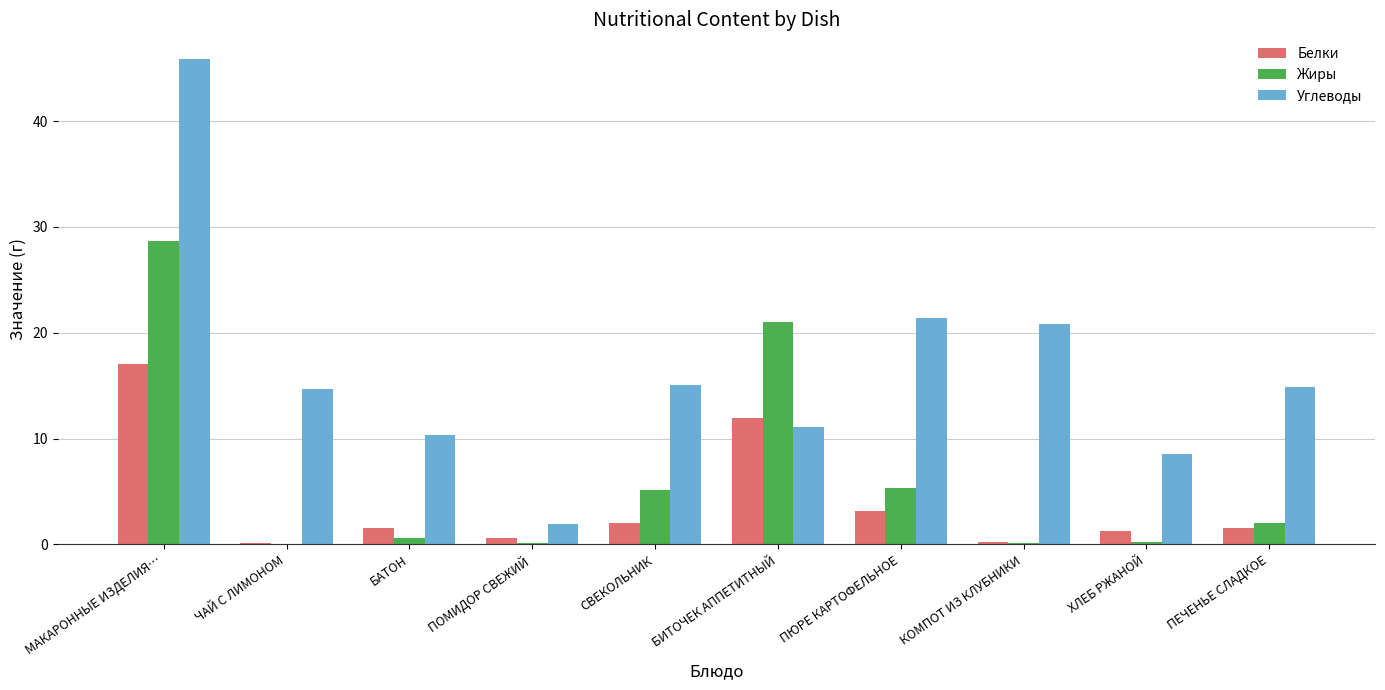

Which category has the highest value in the Белки series?

МАКАРОННЫЕ ИЗДЕЛИЯ…